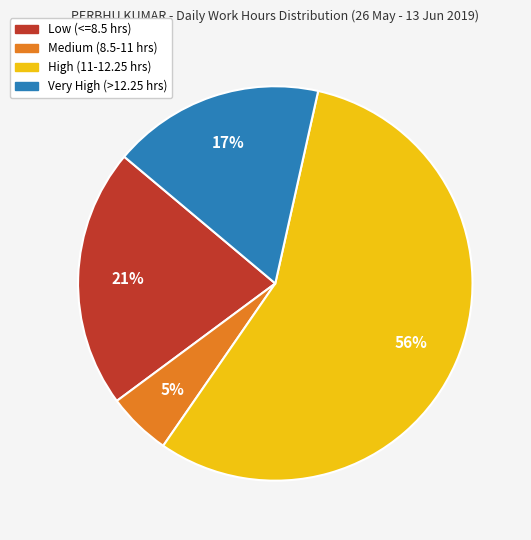

Does any single category account for the majority?

Yes